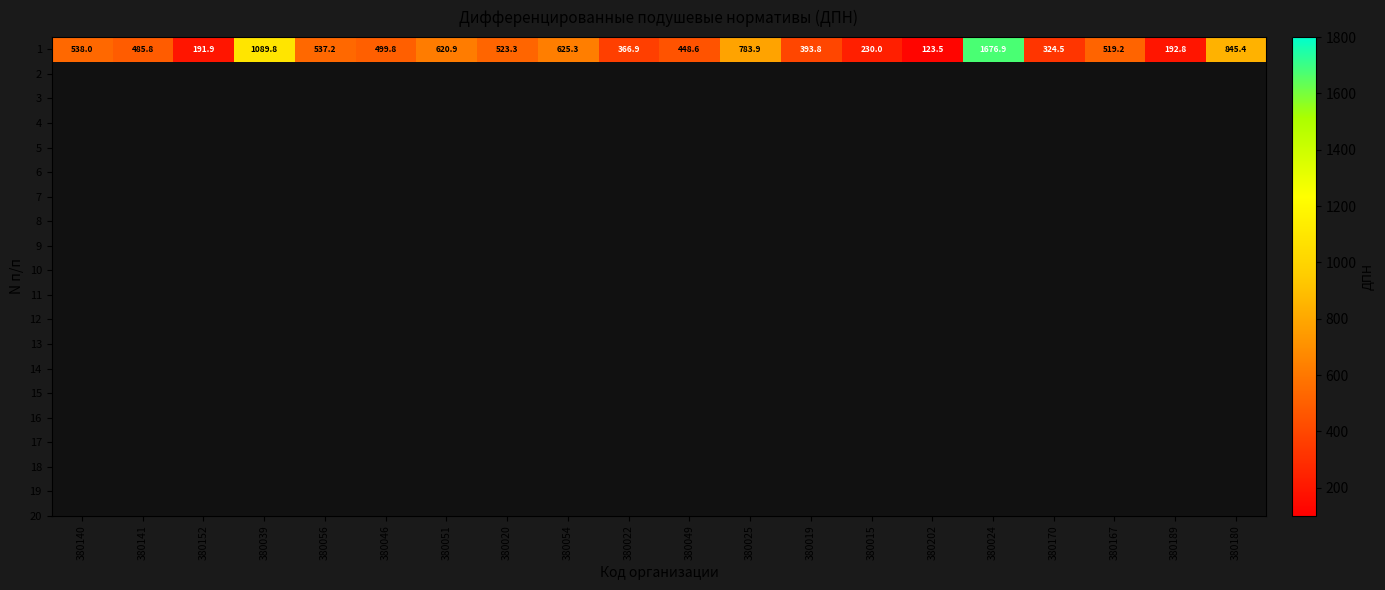

Rank the categories by value from highest to lowest.

380024, 380039, 380180, 380025, 380054, 380051, 380140, 380056, 380020, 380167, 380046, 380141, 380049, 380019, 380022, 380170, 380015, 380189, 380152, 380202